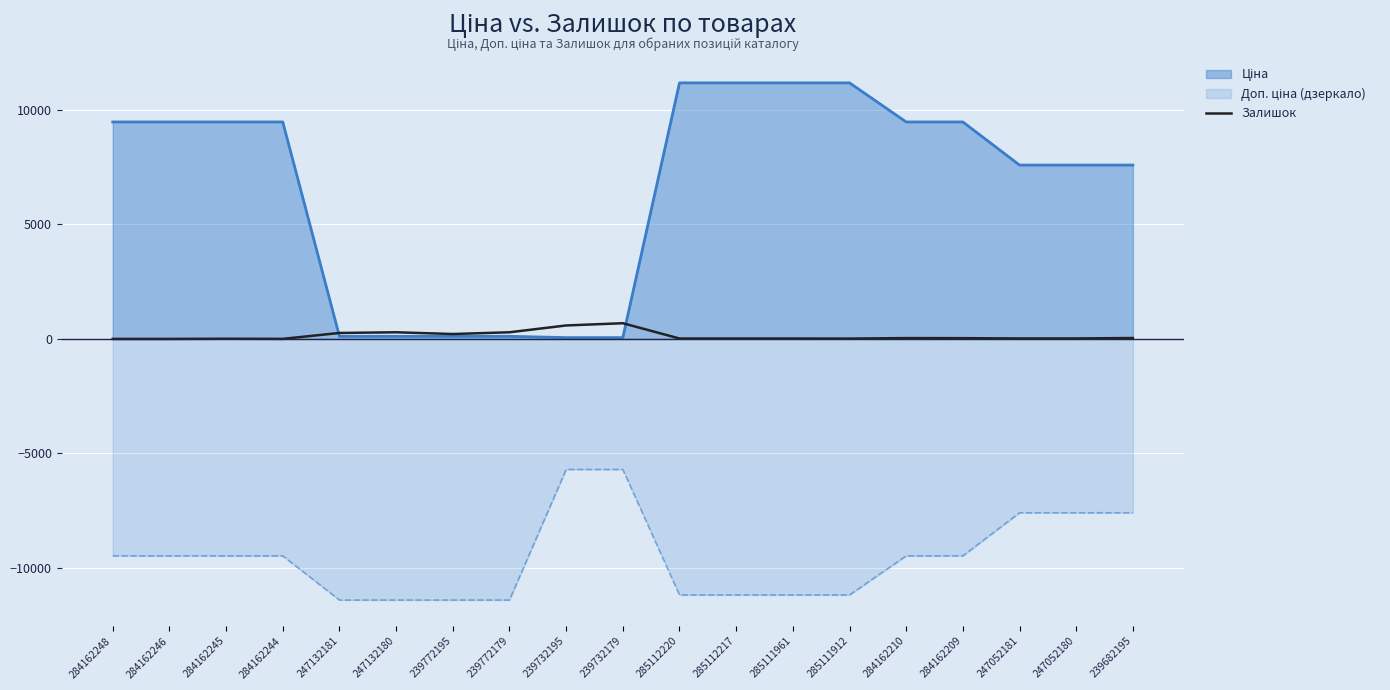

What is the minimum value shown in the chart?

-11410.0